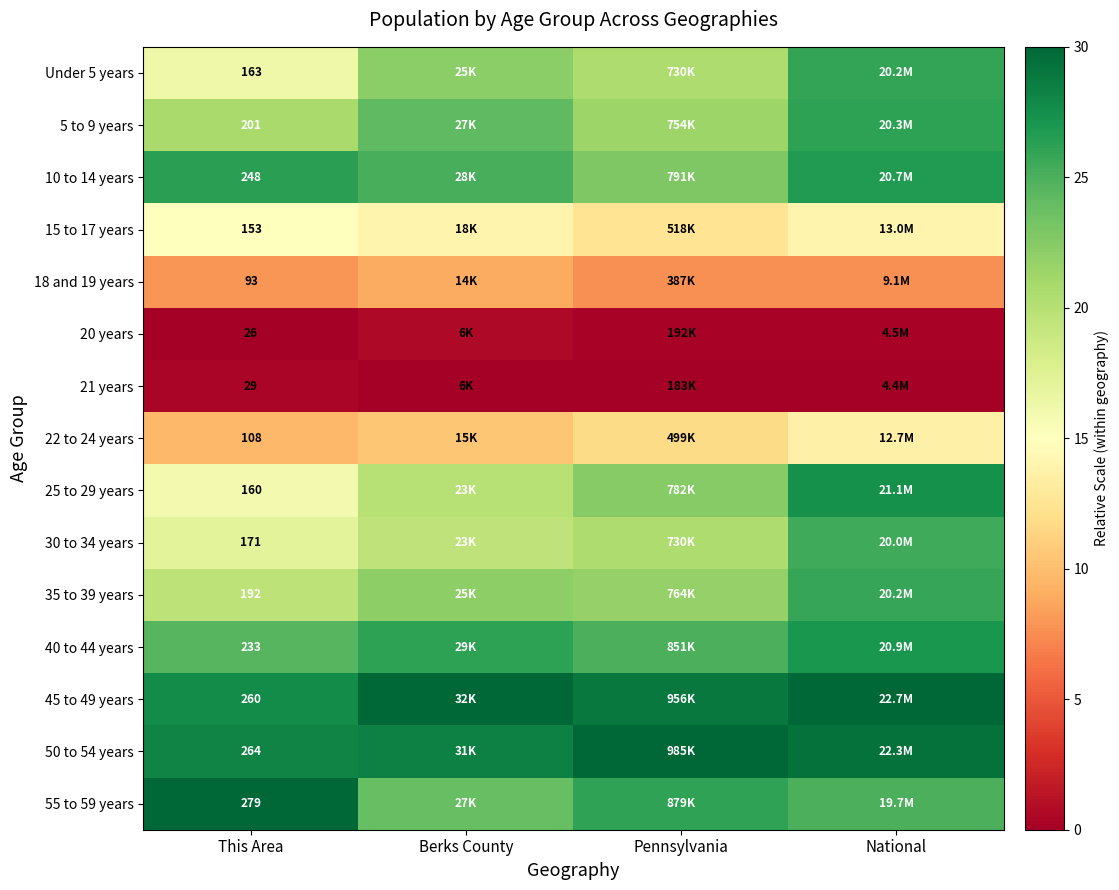

Is the value of Under 5 years at This Area greater than the value of 21 years at This Area?

Yes